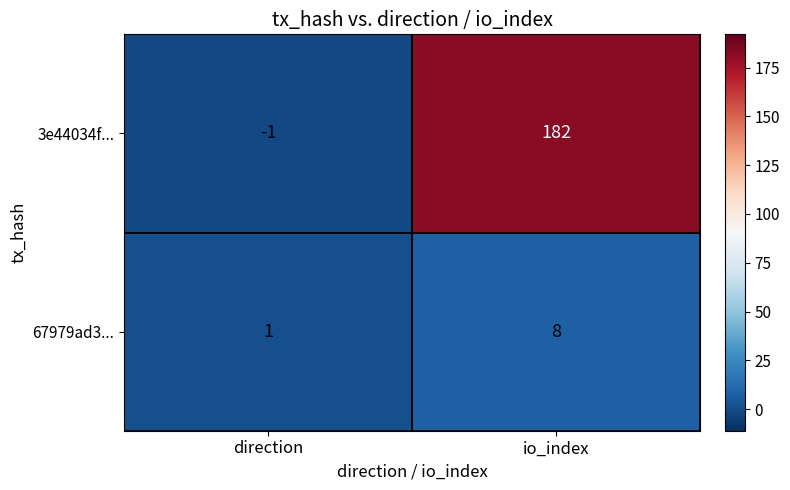

Count the number of categories in the chart.

2